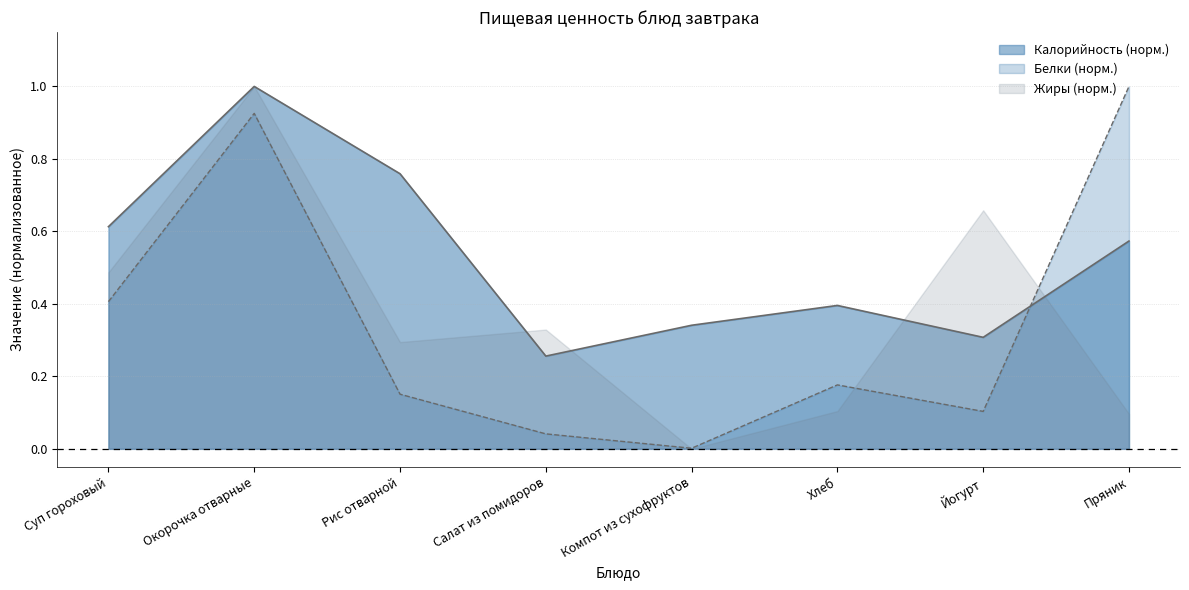

What is the spread (max minus min) of values at Хлеб?

0.2